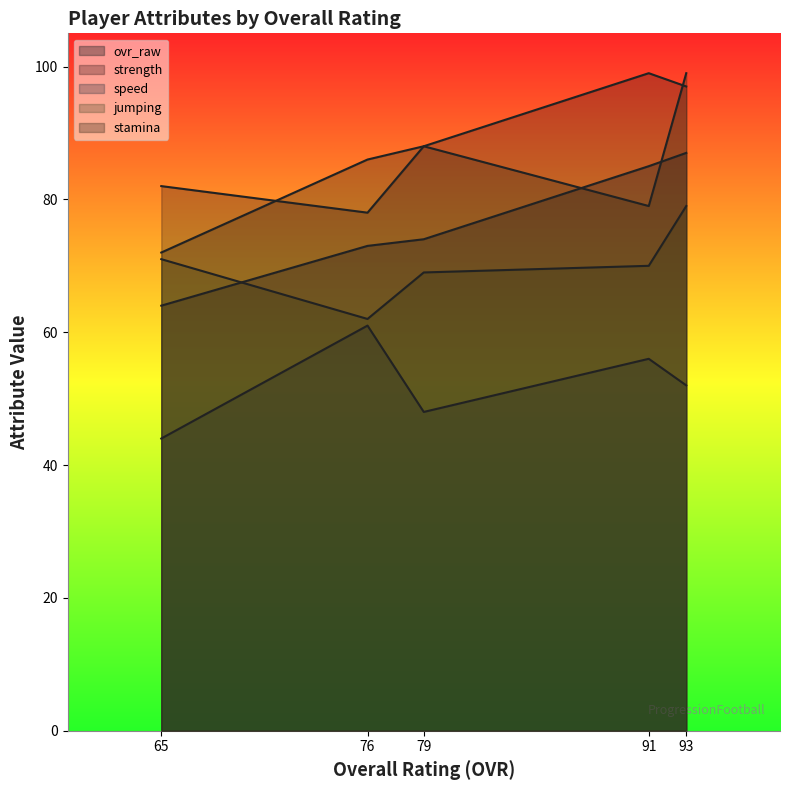

What is the sum of all stamina values?

424